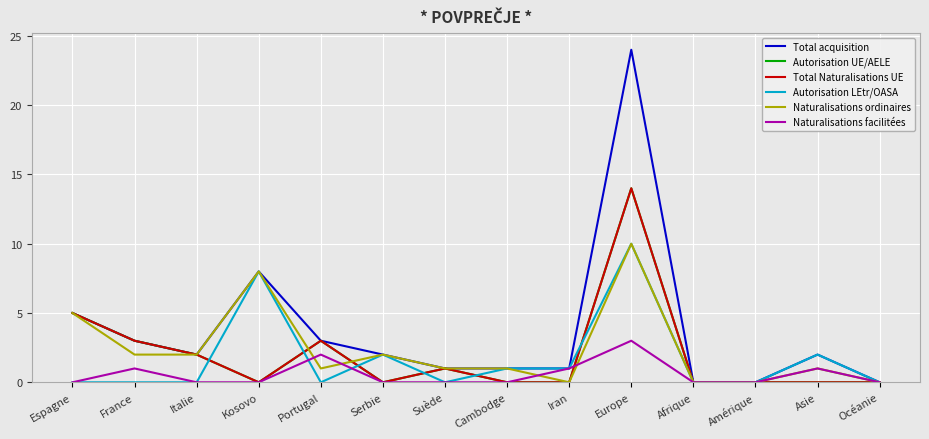

The value of Total Naturalisations UE at Portugal is 3. True or false?

True